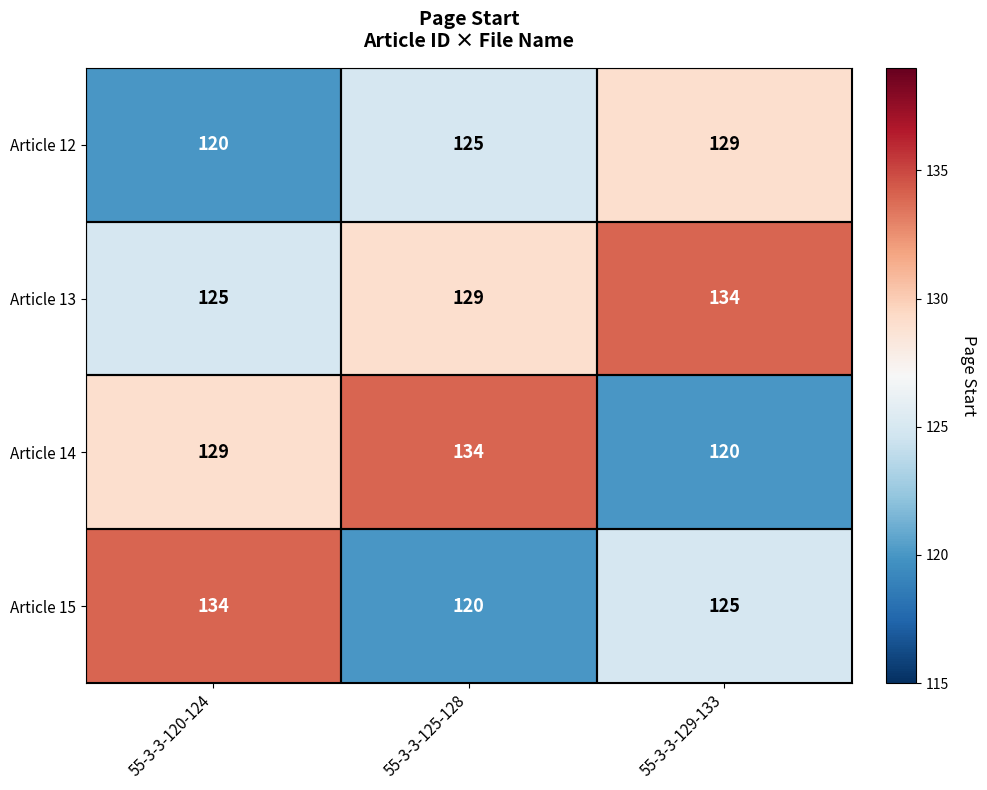

Between 55-3-3-120-124 and 55-3-3-125-128, which series saw the biggest shift?

Article 15